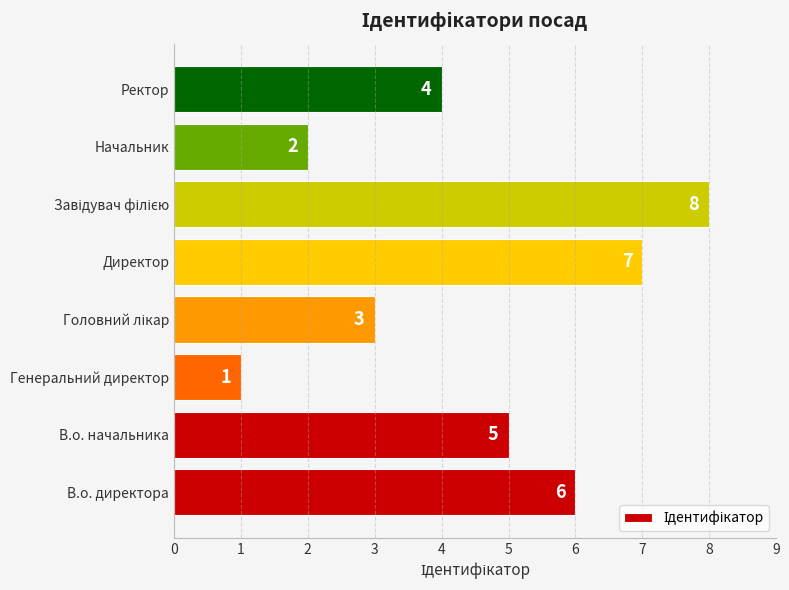

Where is the data nearest to the value 4?

Ректор